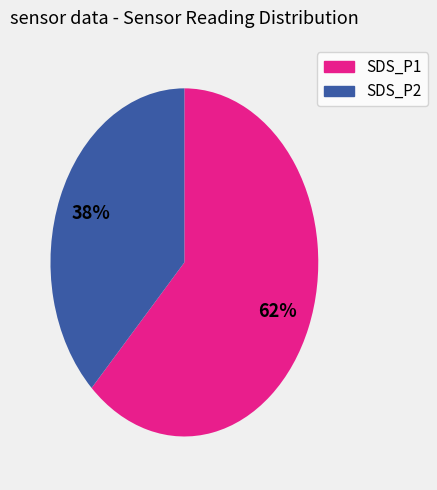

Which category accounts for the majority?

SDS_P1